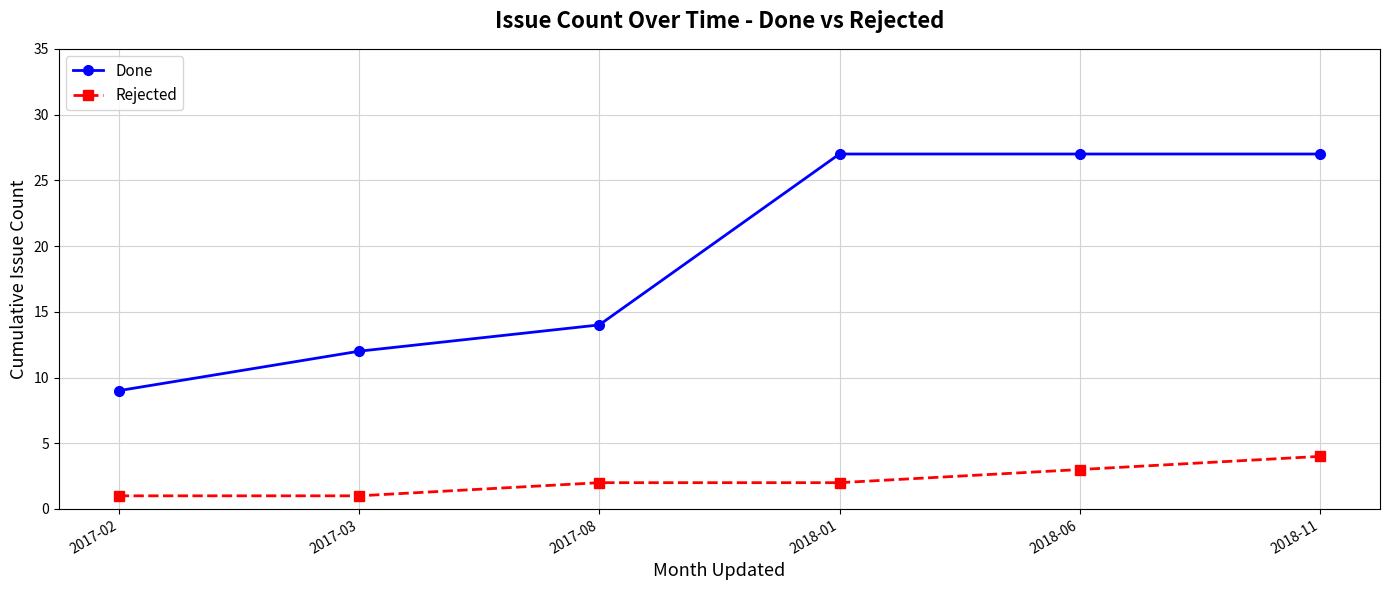

Reading left to right, extract all data points from this chart.

Done: 2017-02=9	2017-03=12	2017-08=14	2018-01=27	2018-06=27	2018-11=27
Rejected: 2017-02=1	2017-03=1	2017-08=2	2018-01=2	2018-06=3	2018-11=4